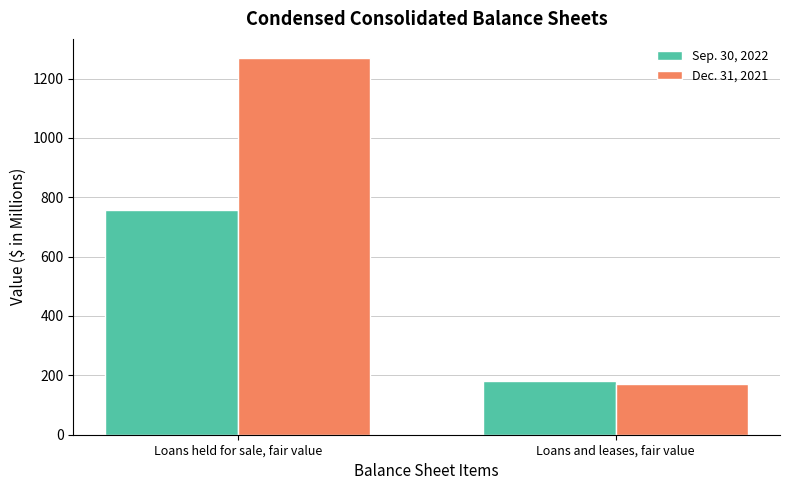

What is the maximum value for Sep. 30, 2022?

758